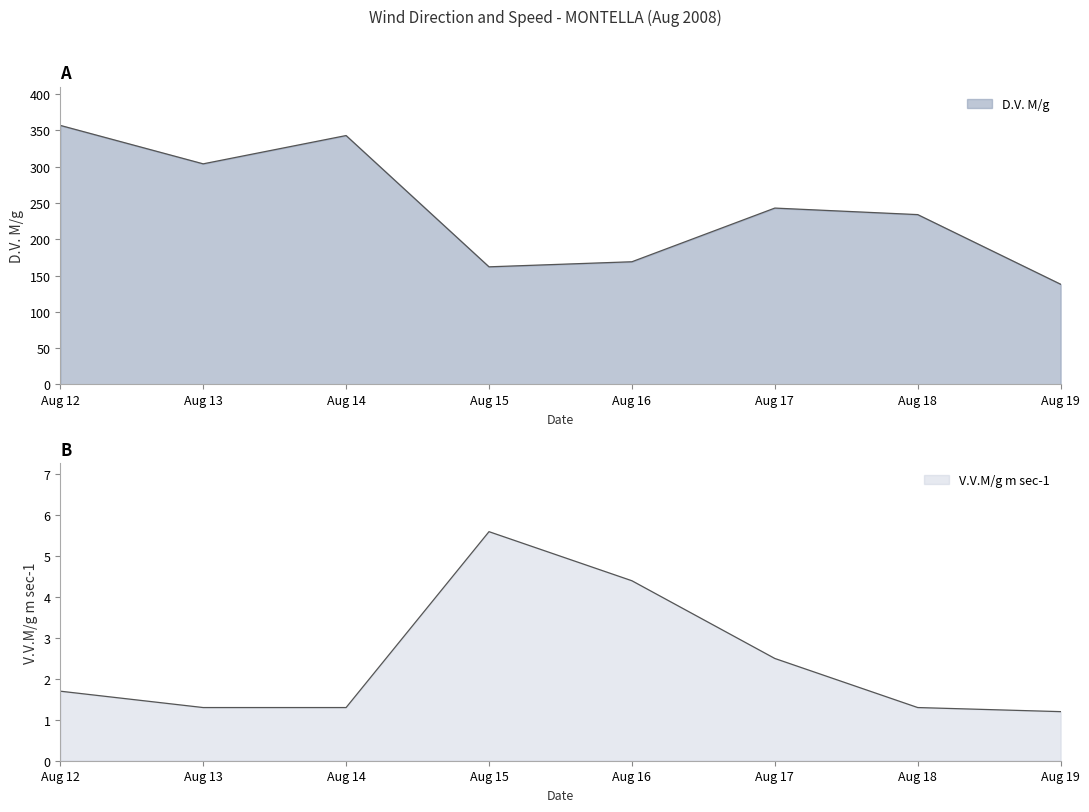

How many distinct data groups are displayed?

2